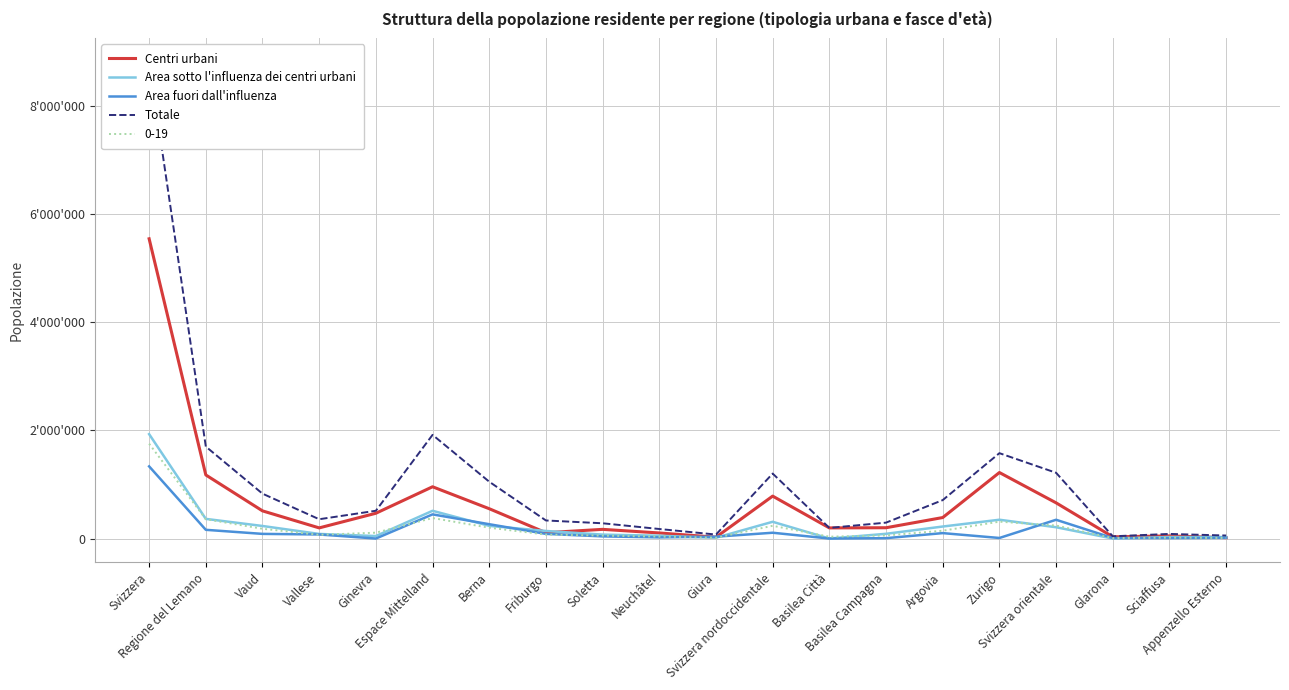

In Area fuori dall'influenza, how many points are higher than both neighbors (excluding endpoints)?

4